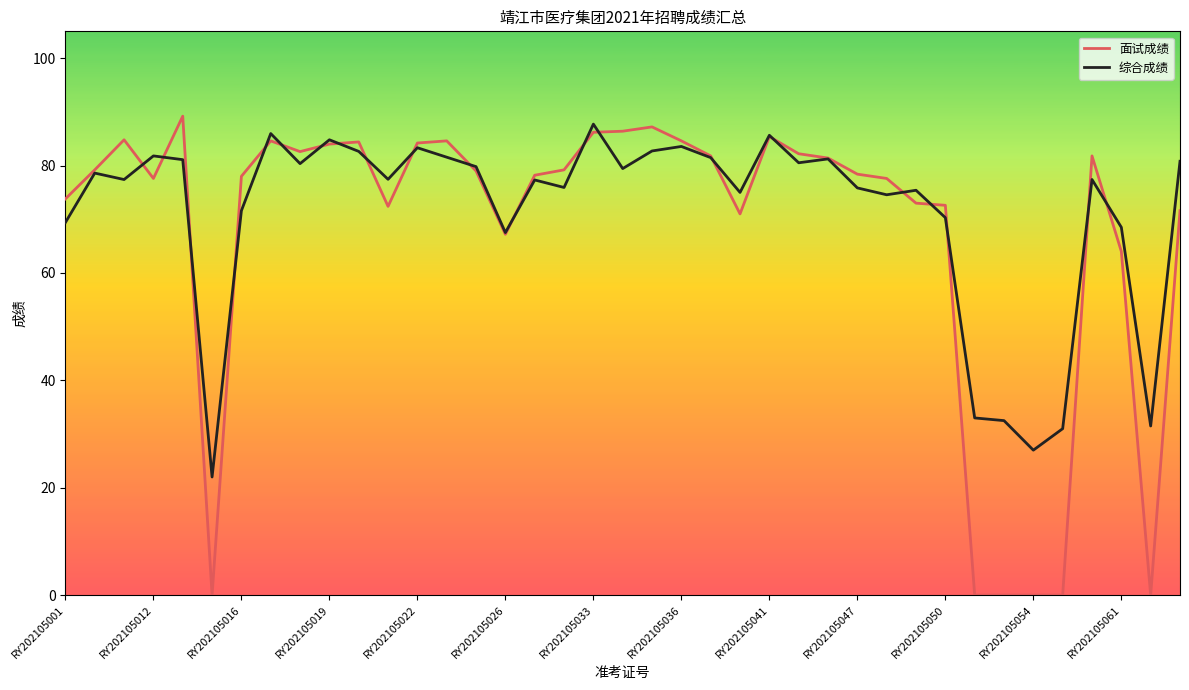

Which series has the largest range (max minus min)?

面试成绩